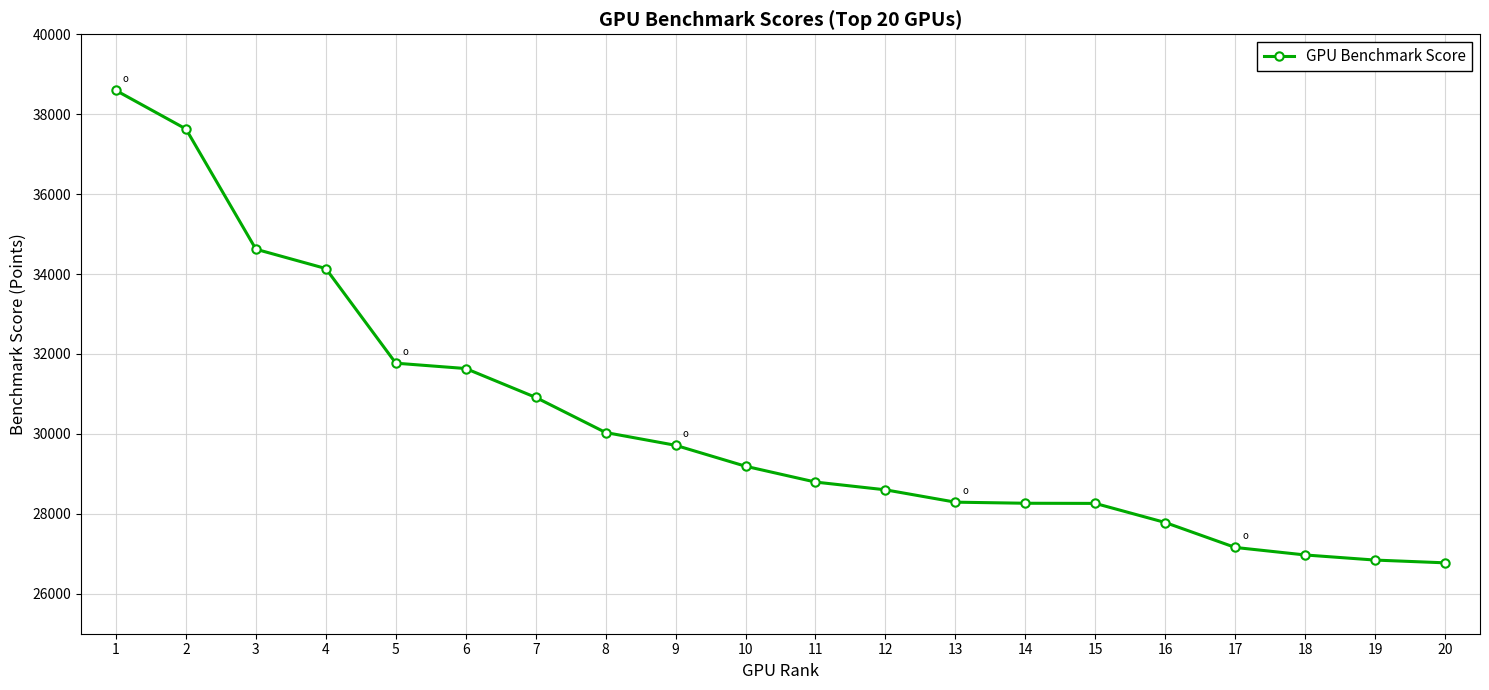

Is it true that the value at 6 is 31636?

True